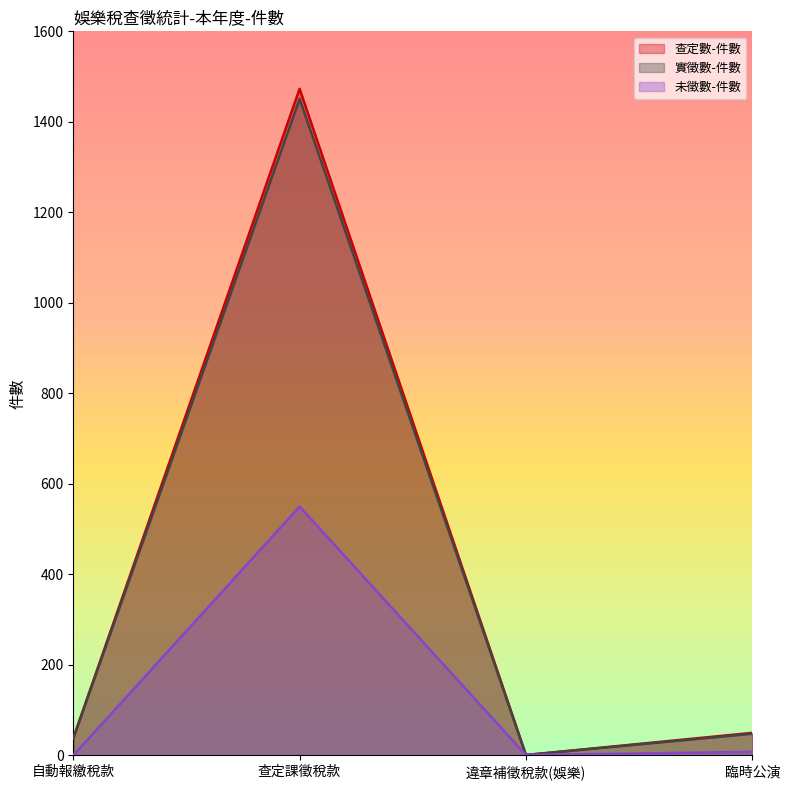

Where is the first local maximum for 未徵數-件數?

查定課徵稅款